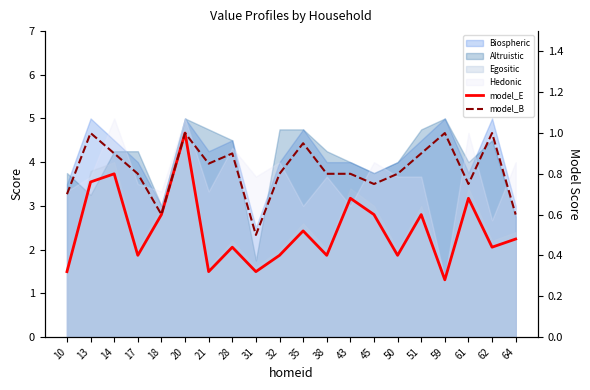

In model_E, how many points are lower than both neighbors (excluding endpoints)?

7